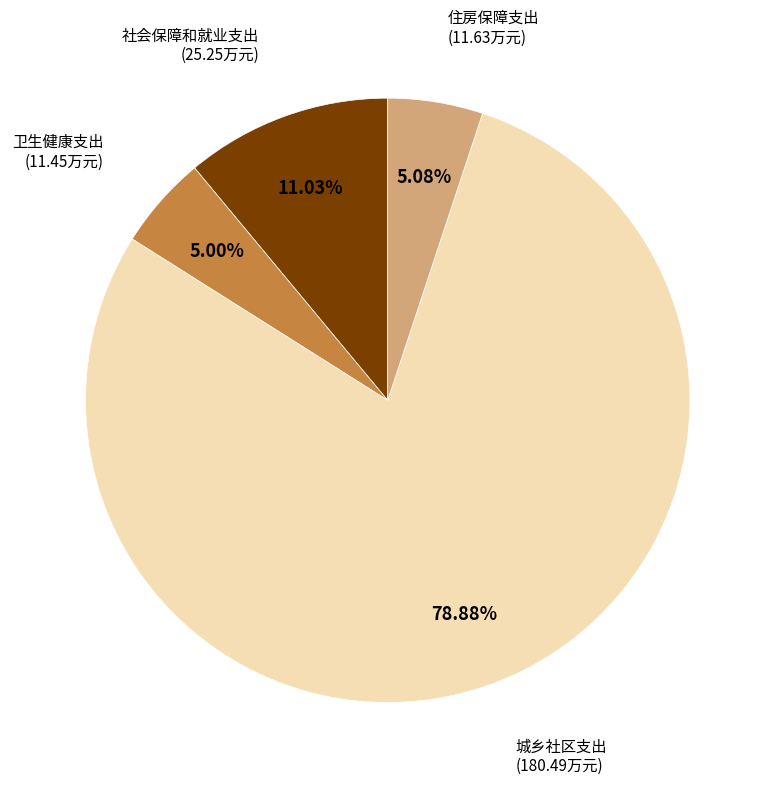

Is there any slice that represents more than half of the pie?

Yes